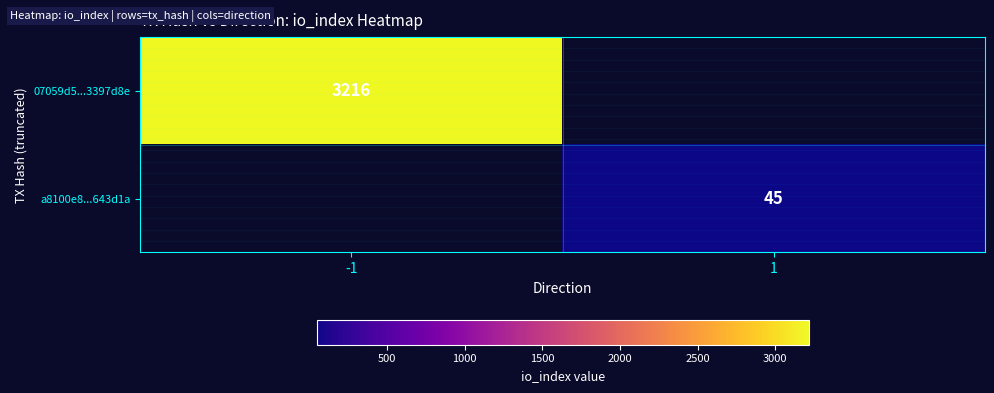

The value of 07059d5...3397d8e at -1 is 5577. True or false?

False